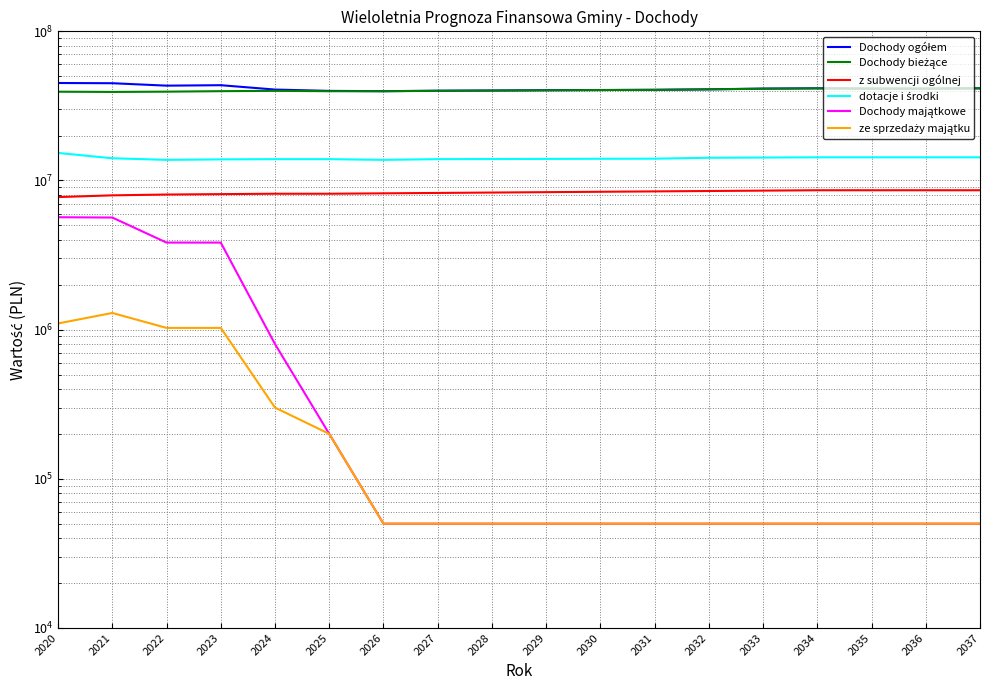

Rank the series by their maximum value, from lowest to highest.

ze sprzedaży majątku, Dochody majątkowe, z subwencji ogólnej, dotacje i środki, Dochody bieżące, Dochody ogółem